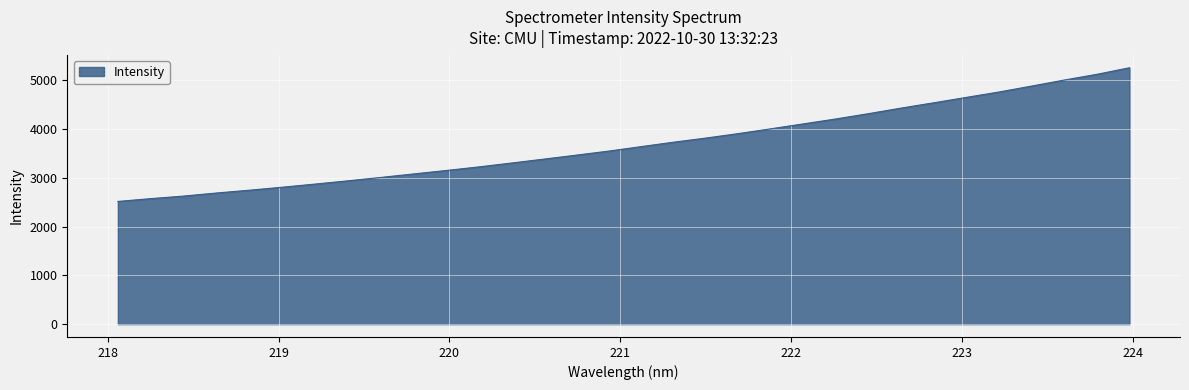

What is the minimum value shown in the chart?

2515.4